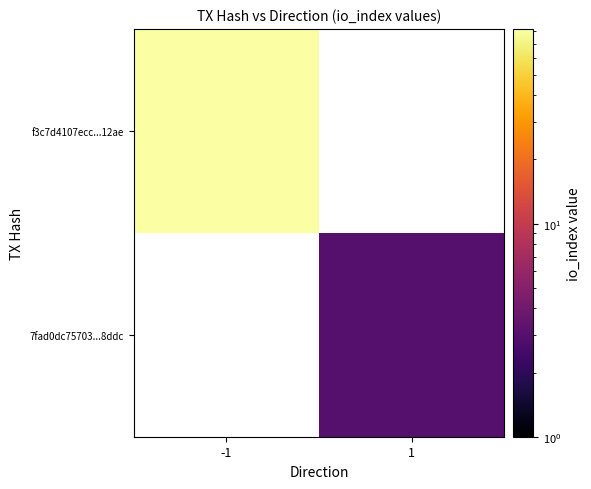

List the labels in order of 7fad0dc75703...8ddc value, largest first.

-1, 1